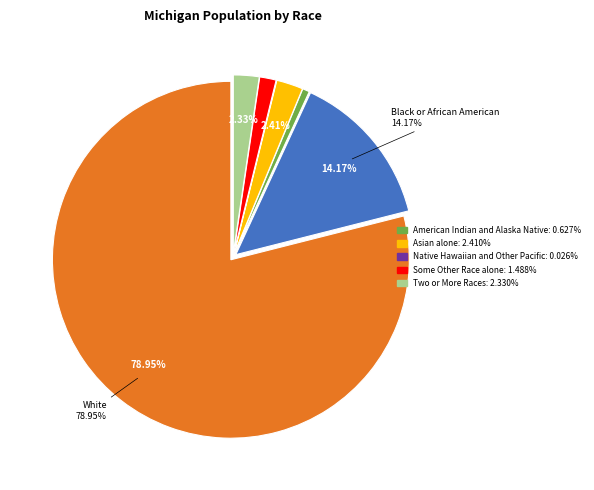

Is there any slice that represents more than half of the pie?

Yes